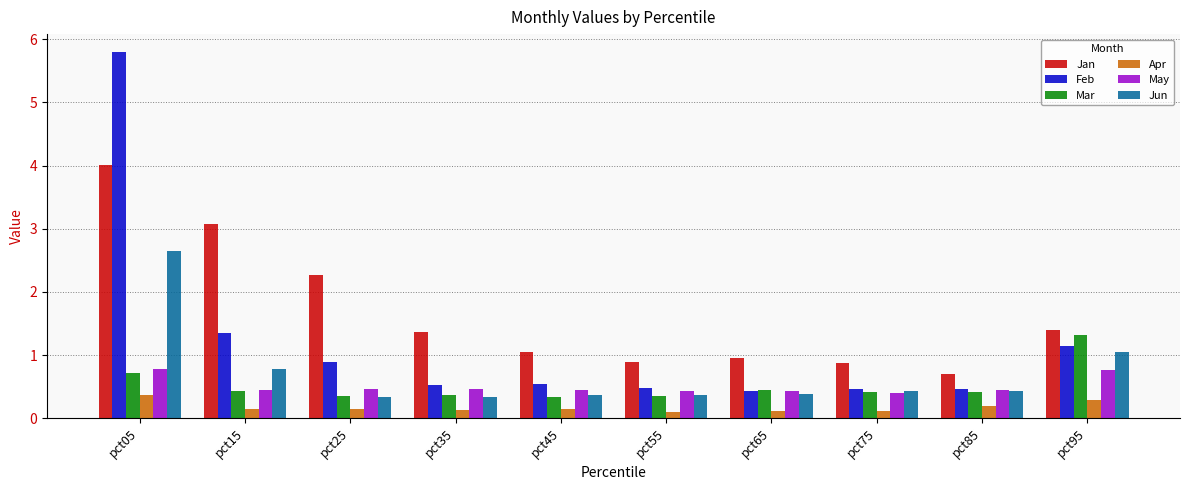

How many bars are there in each group?

6